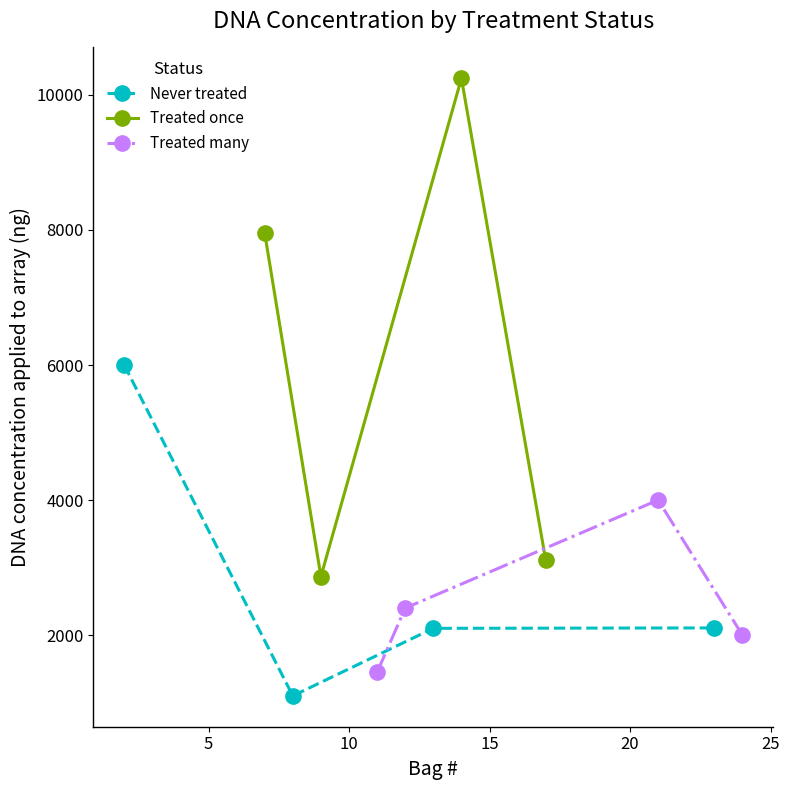

What is the difference between the Never treated values at 0 and 5?

4900